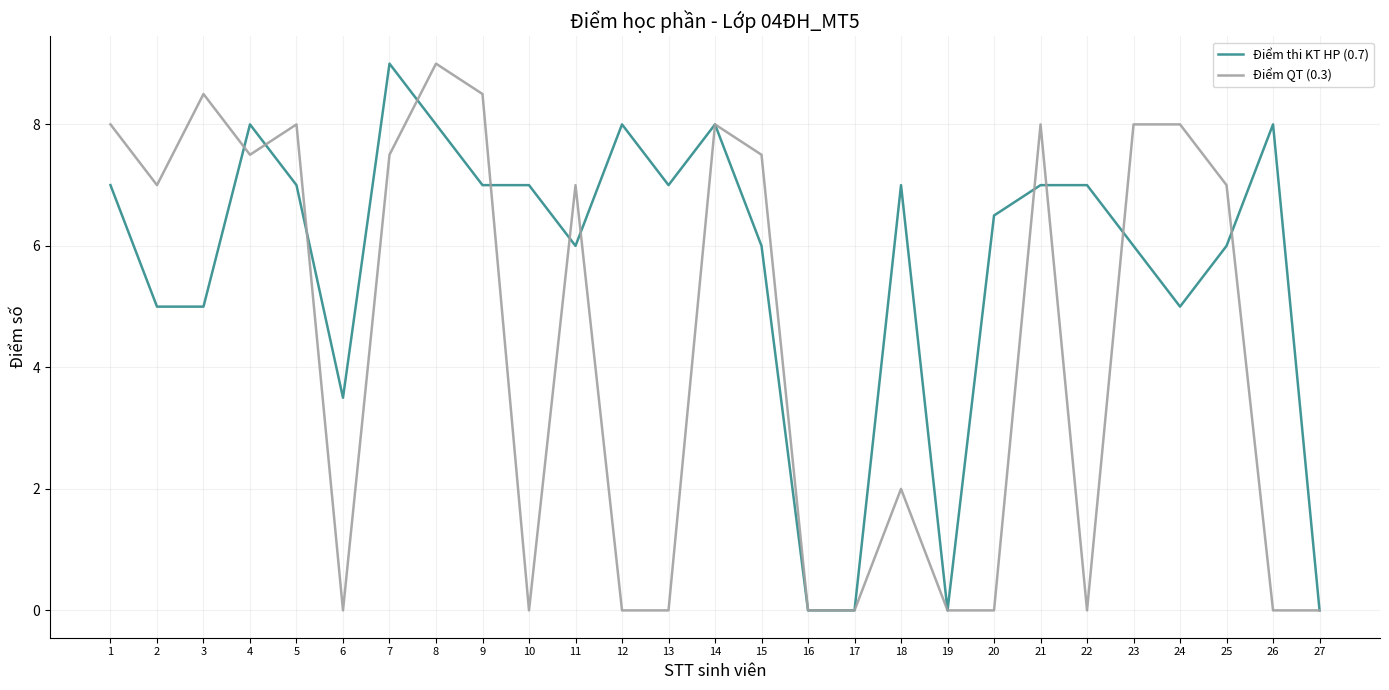

Does the chart have visible grid lines?

Yes